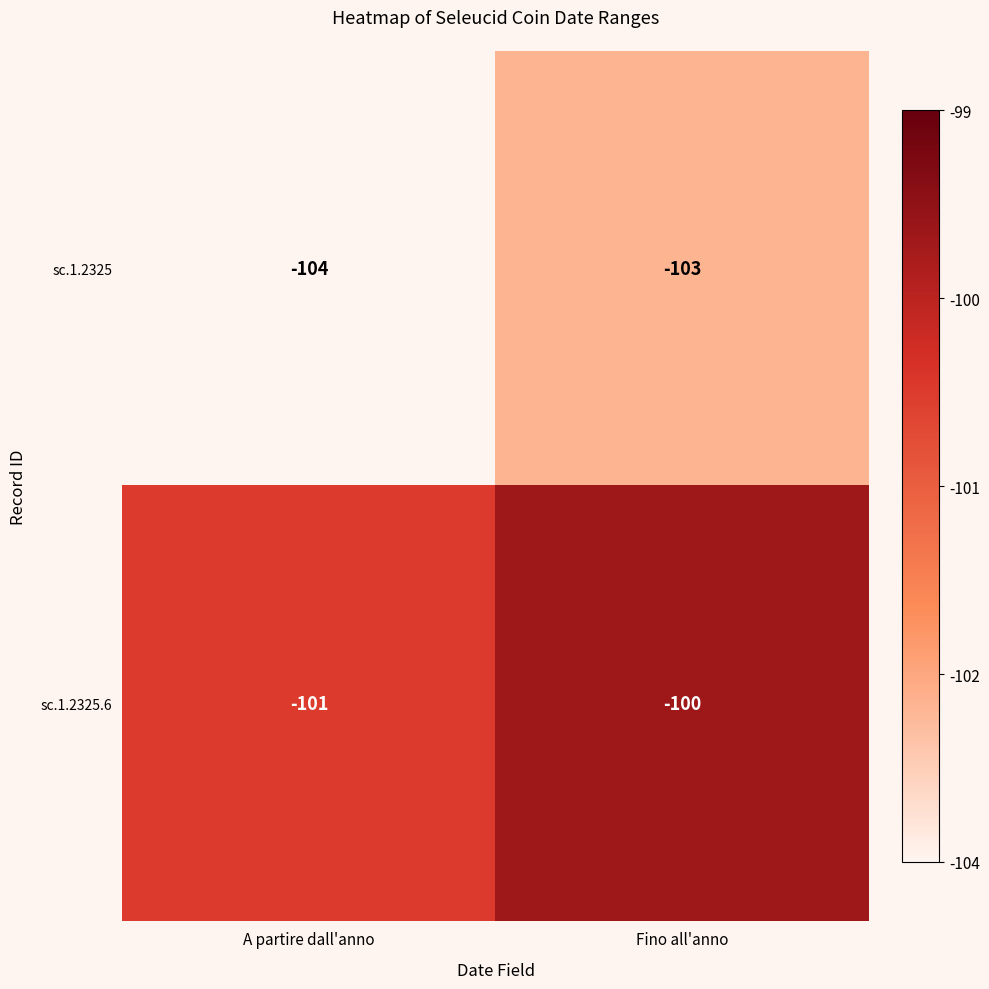

Reading right to left, extract all data points from this chart.

sc.1.2325: Fino all'anno=-103	A partire dall'anno=-104
sc.1.2325.6: Fino all'anno=-100	A partire dall'anno=-101